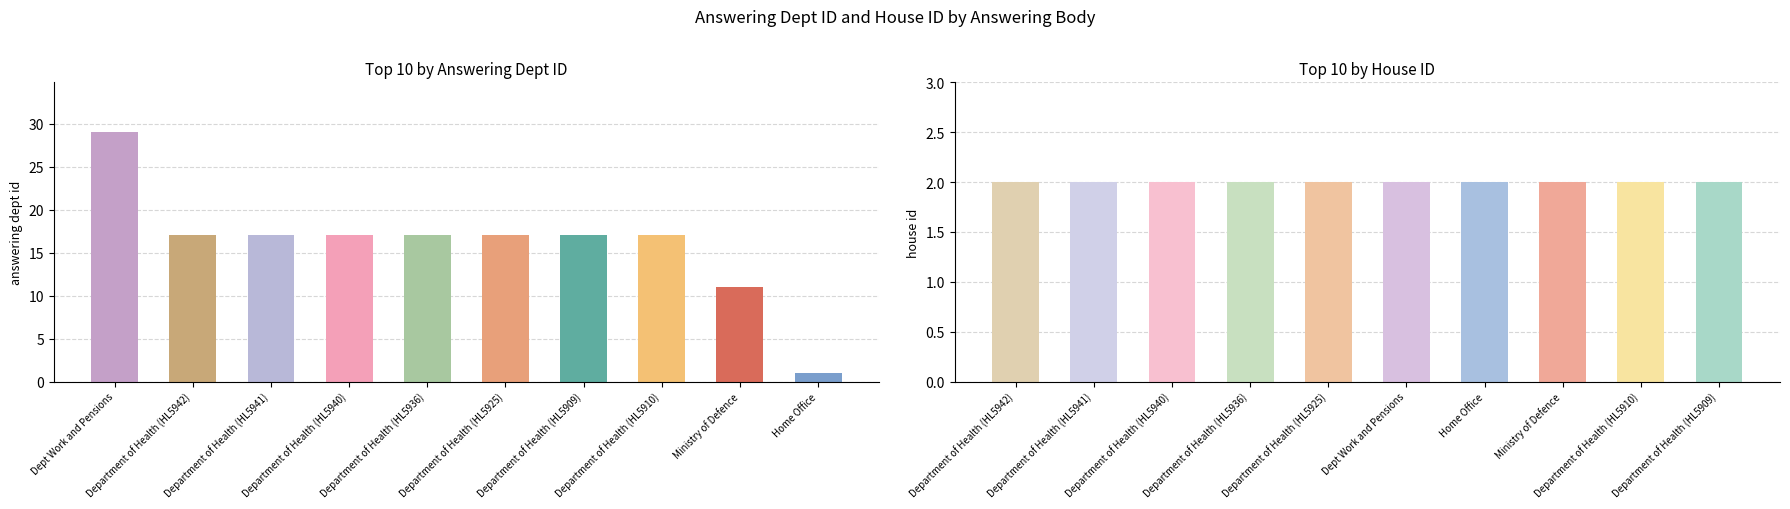

List the series in order of their overall mean, highest first.

answering dept id, house id